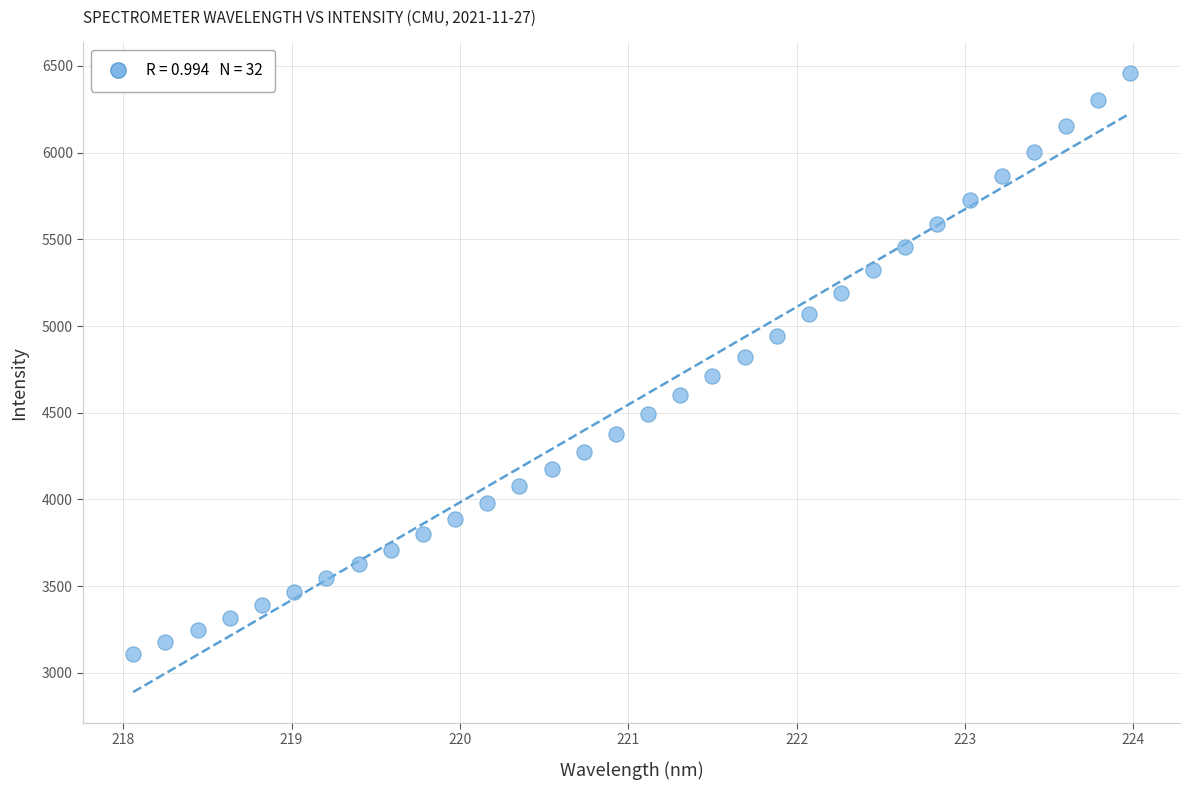

What is the range of X values (max minus min)?

5.9